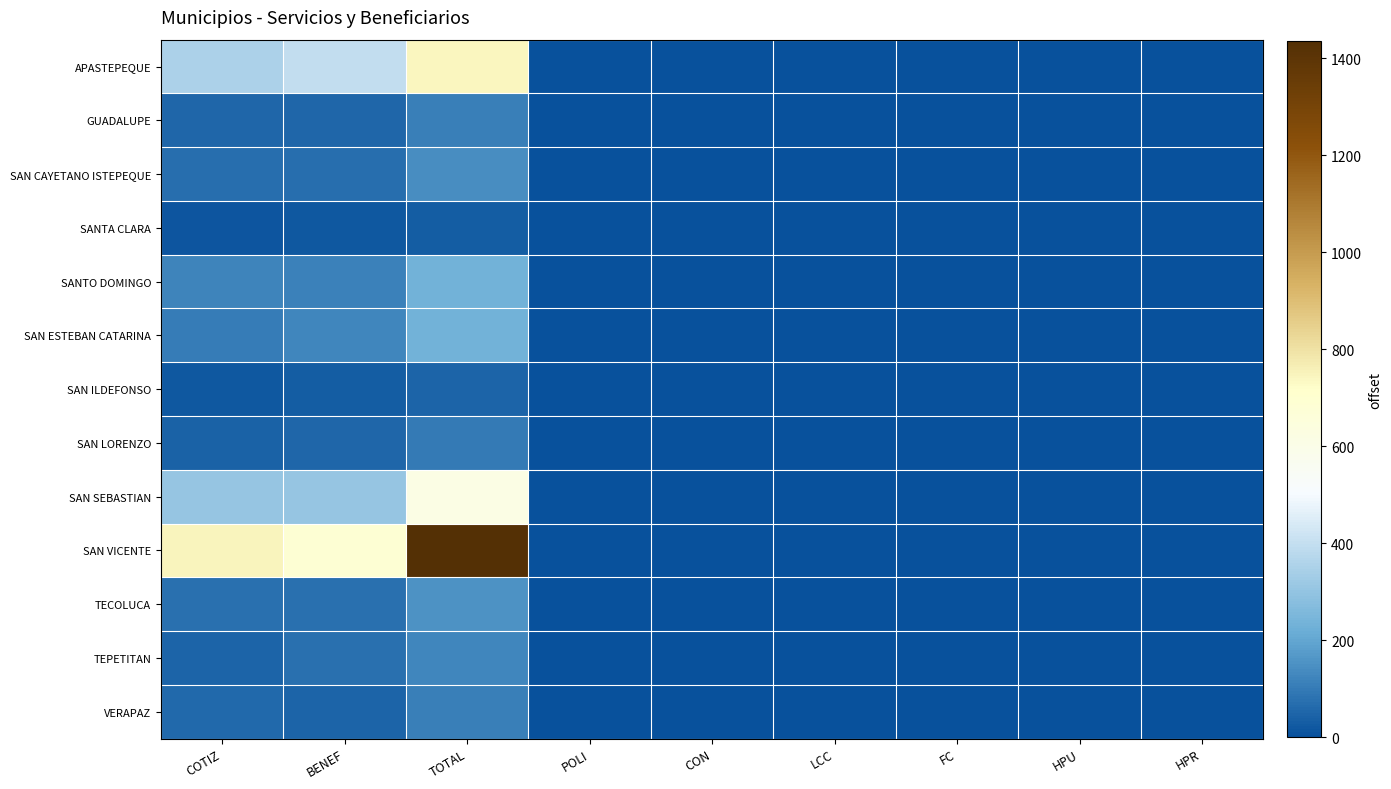

Which has a higher value, COTIZ or LCC?

COTIZ